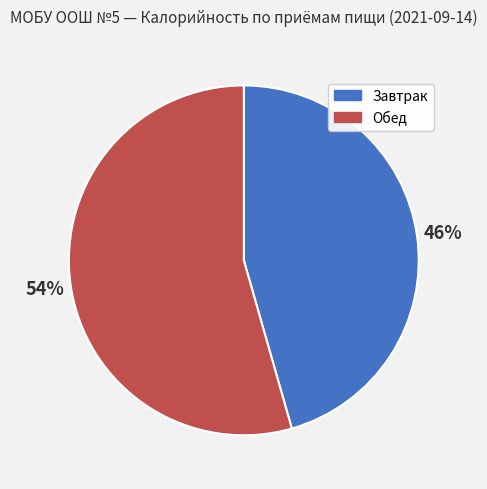

How many segments does this pie chart have?

2